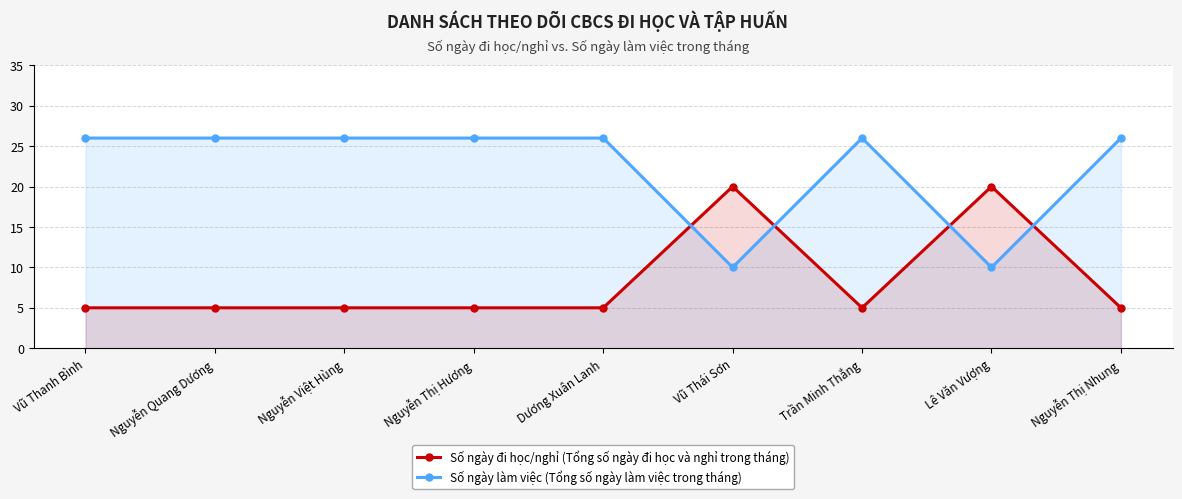

What is the total value across all series at Vũ Thái Sơn?

30